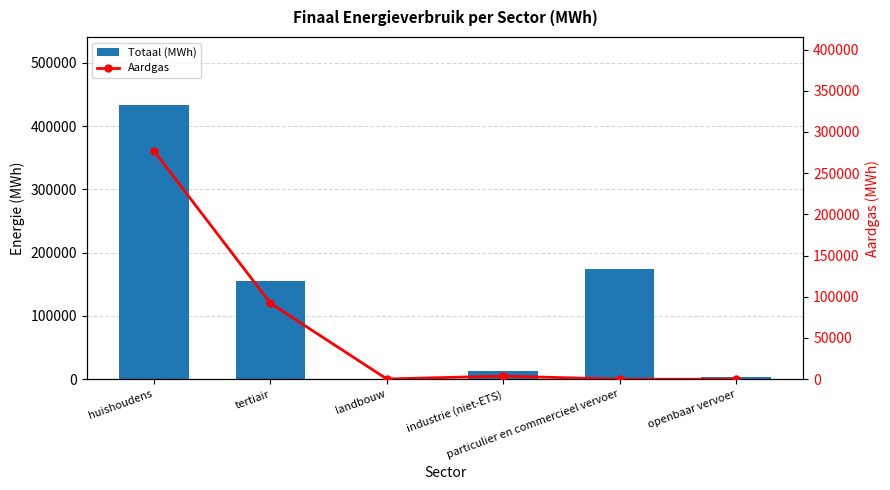

How many values in Aardgas are above zero?

5